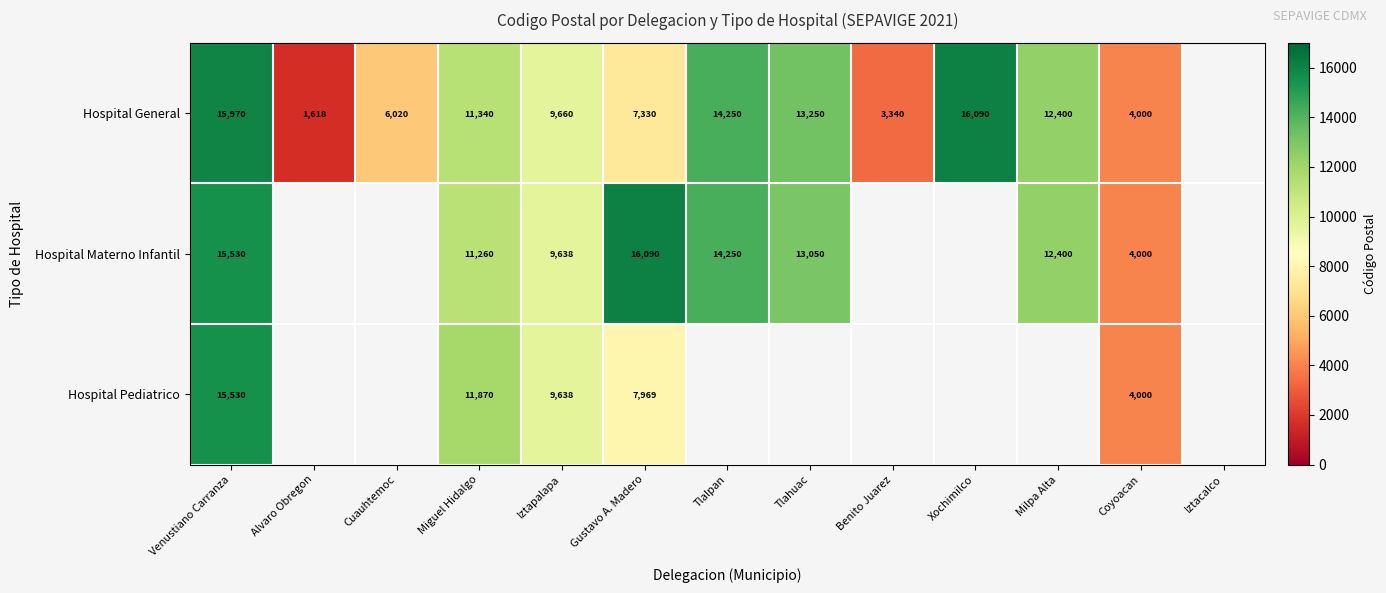

Is the value of Hospital General at Venustiano Carranza greater than the value of Hospital Materno Infantil at Gustavo A. Madero?

No